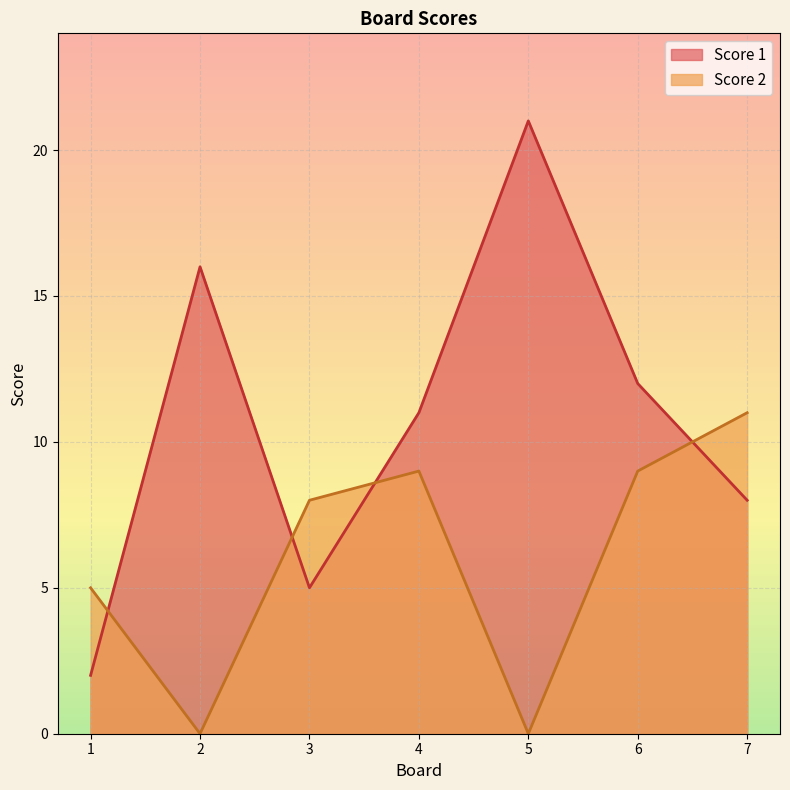

At which label is Score 1 closest to 11?

4